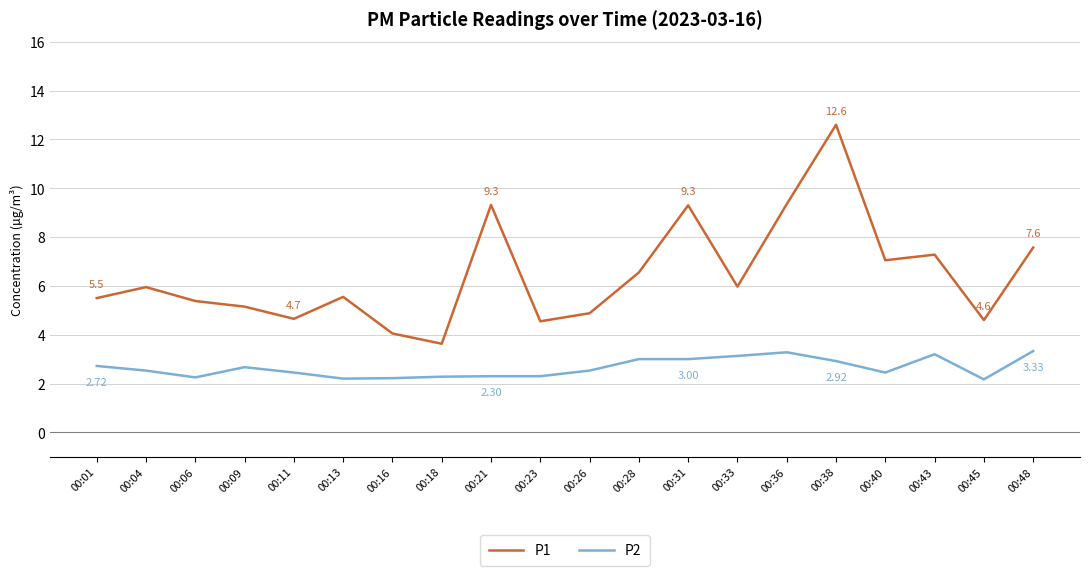

At 00:36, list the series in order from smallest to largest.

P2, P1